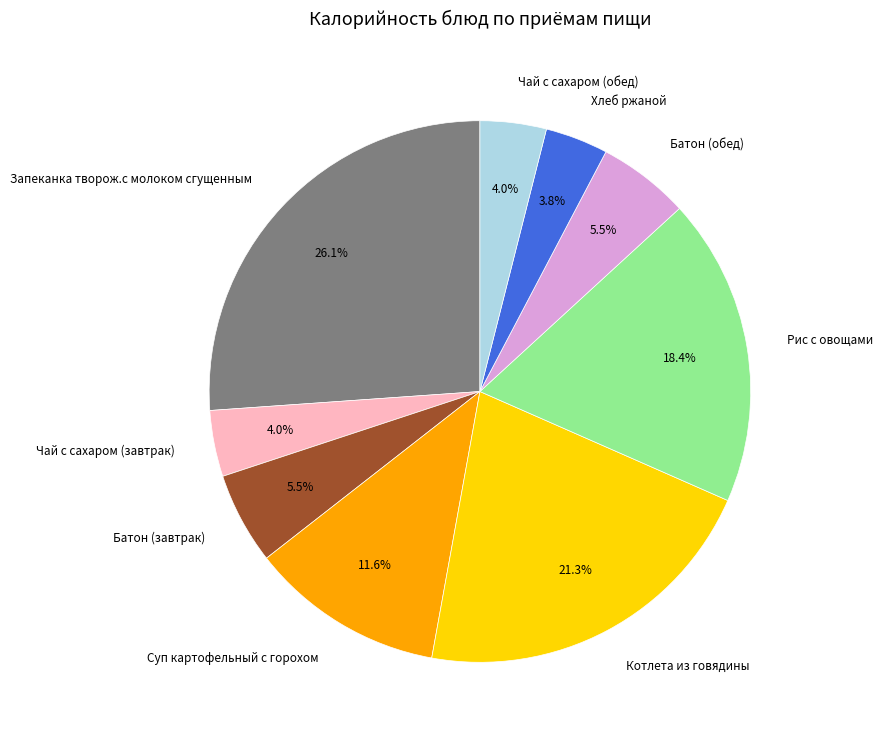

Between Запеканка творож.с молоком сгущенным and Суп картофельный с горохом, which is larger?

Запеканка творож.с молоком сгущенным